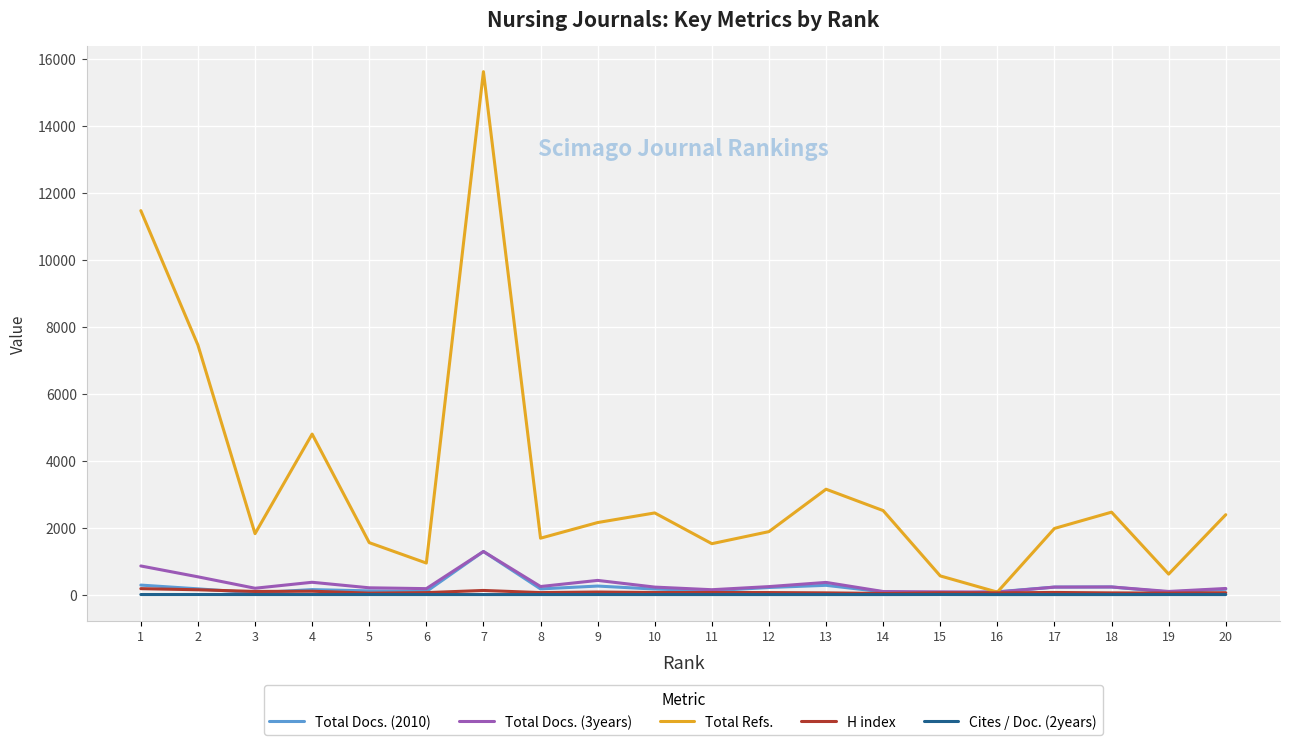

What is the greatest value displayed?

15610.0